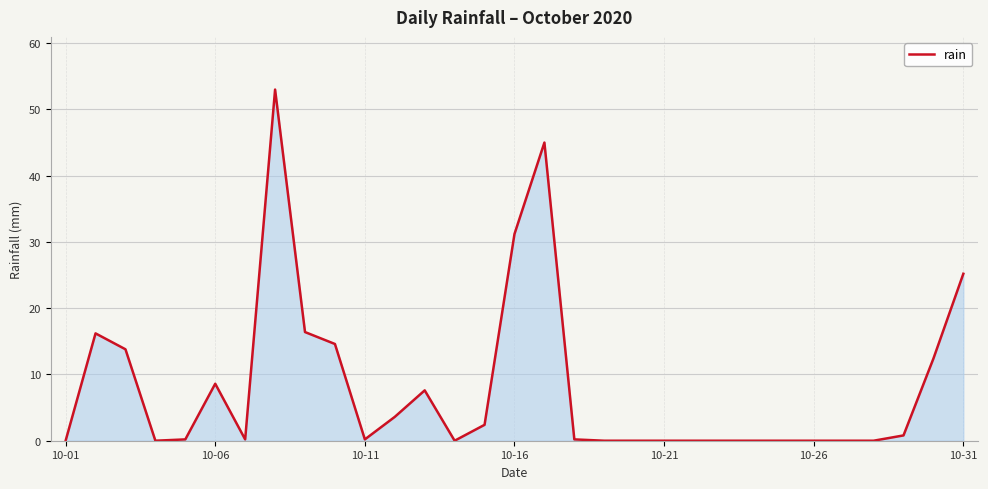

Does the chart display data point markers on the line(s)?

No